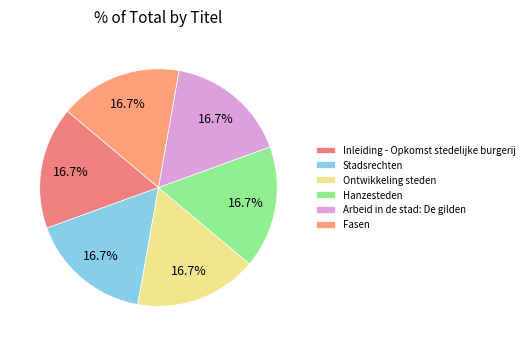

True or false: Inleiding - Opkomst stedelijke burgerij accounts for 17% of the total.

True